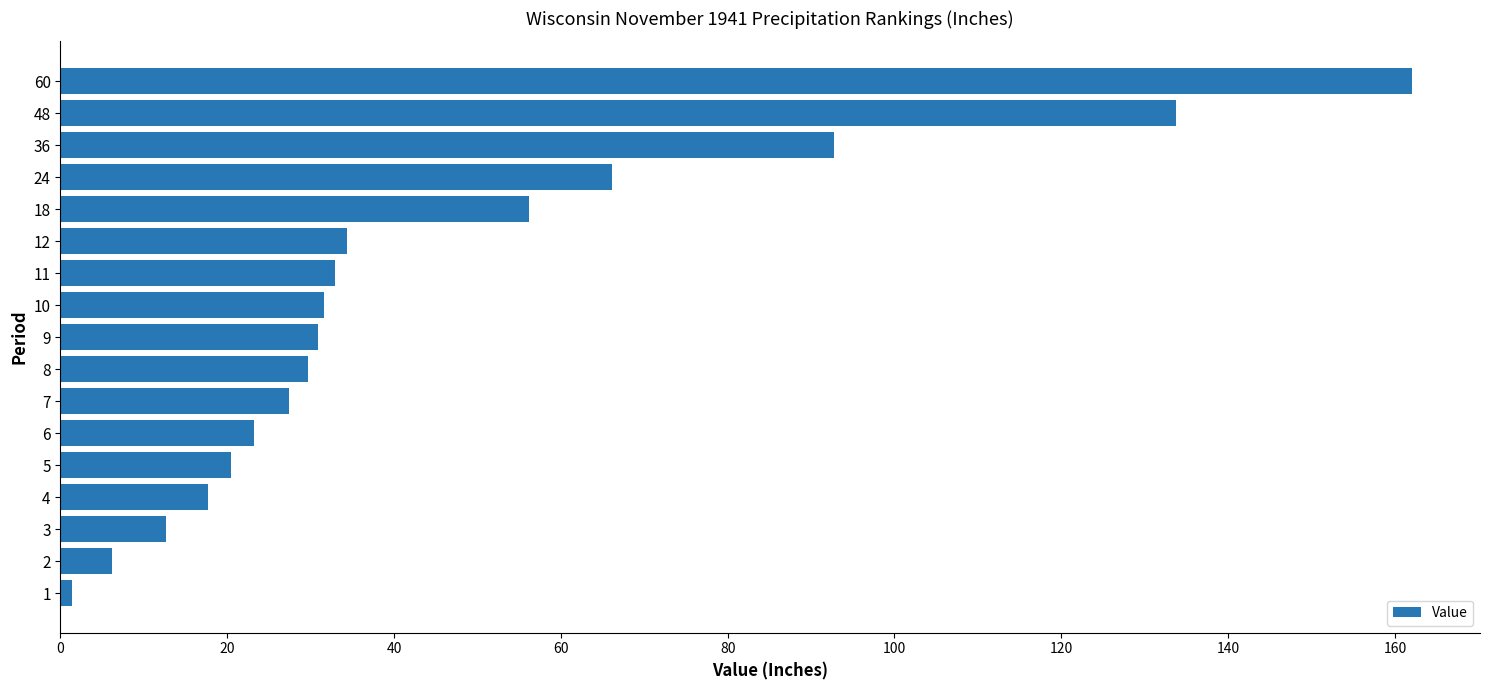

Between 9 and 4, which is larger?

9